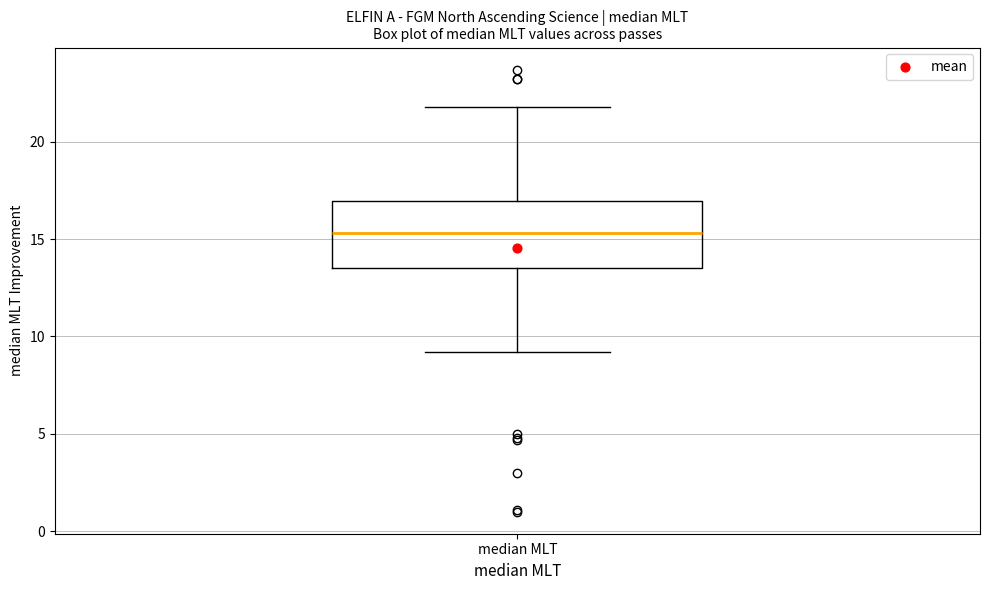

Read this box plot against the y-axis: the position of the median line, the range covered by the box, and the ends of both whiskers. The values are not printed on the chart, so give them approximately, as read against the axis.

median 15.5, box 13.5 to 17.0, whiskers 9.0 to 22.0